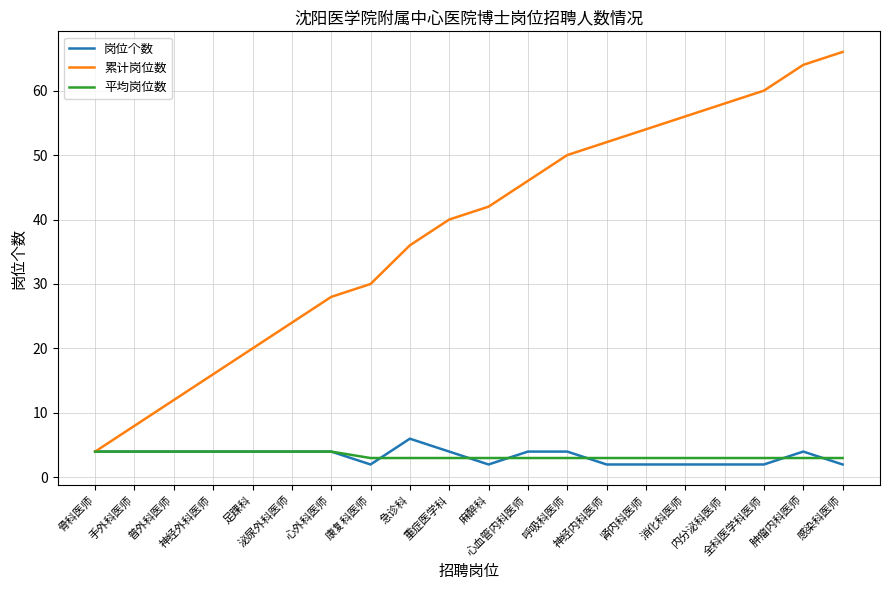

Which series has the widest spread of values?

累计岗位数